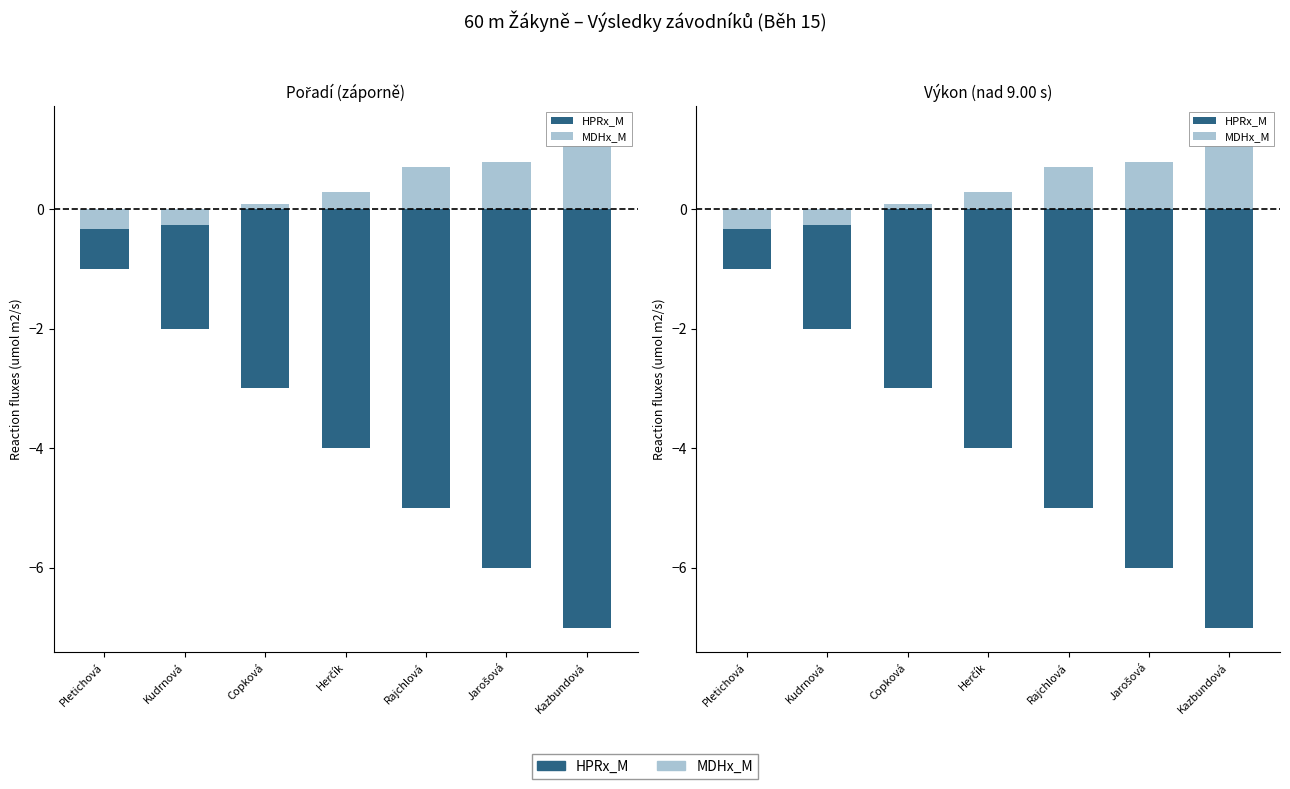

Reading right to left, transcribe all the data shown in this chart.

HPRx_M: Kazbundová=-7.0	Jarošová=-6.0	Rajchlová=-5.0	Herčík=-4.0	Copková=-3.0	Kudrnová=-2.0	Pletichová=-1.0
MDHx_M: Kazbundová=1.3	Jarošová=0.8	Rajchlová=0.7	Herčík=0.3	Copková=0.1	Kudrnová=-0.3	Pletichová=-0.3